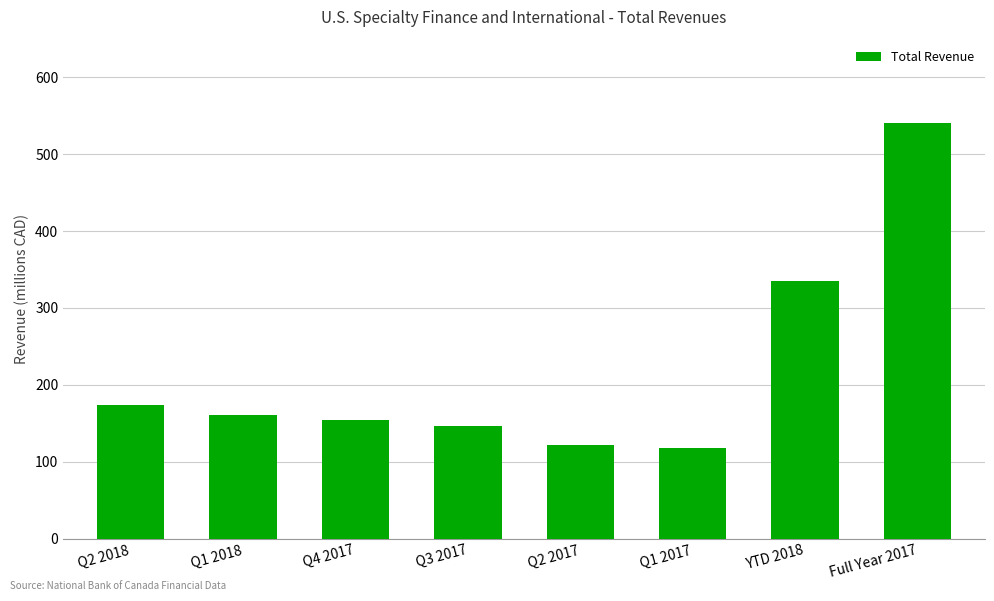

Between Q2 2018 and Q2 2017, which is larger?

Q2 2018